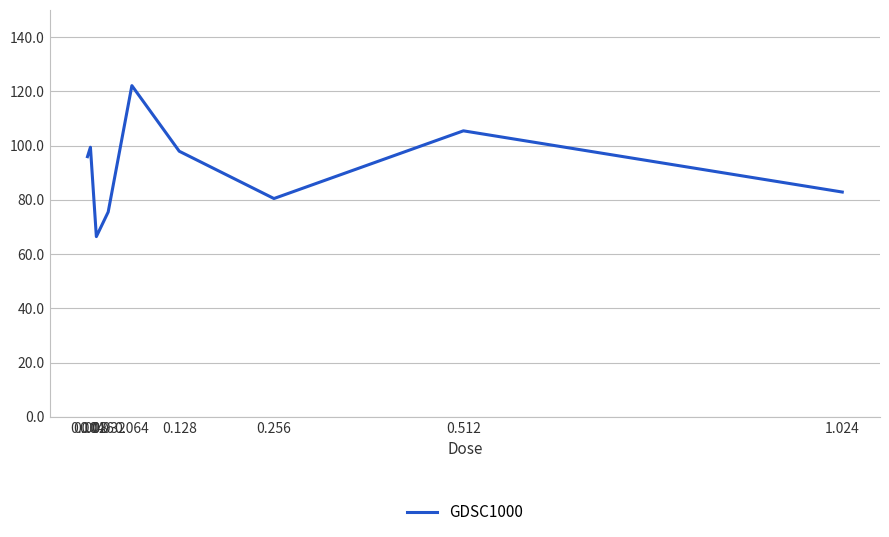

What is the difference between the values at 0.256 and 0.032?

5.0